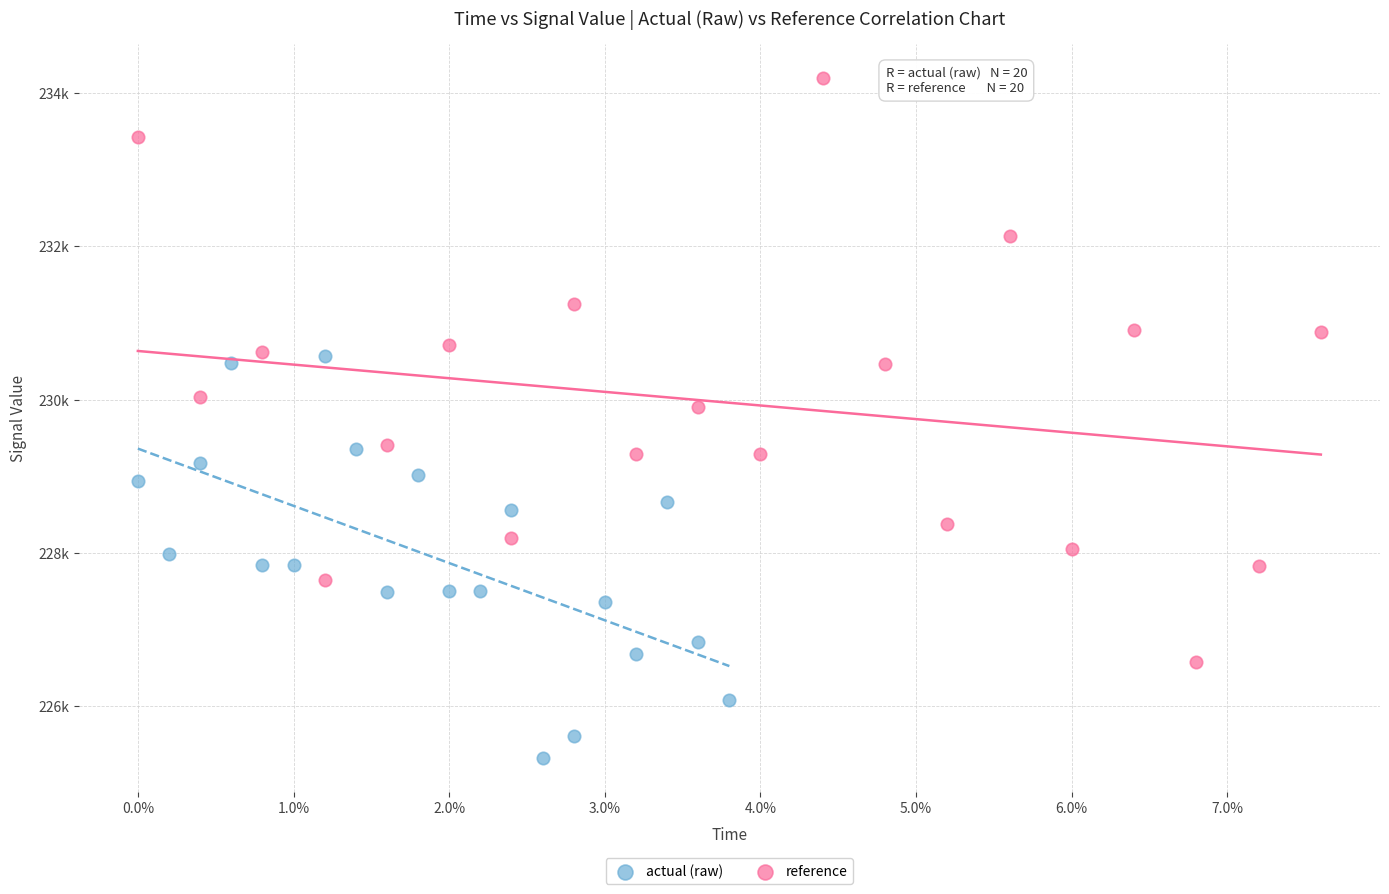

Which series reaches the maximum Y coordinate?

reference